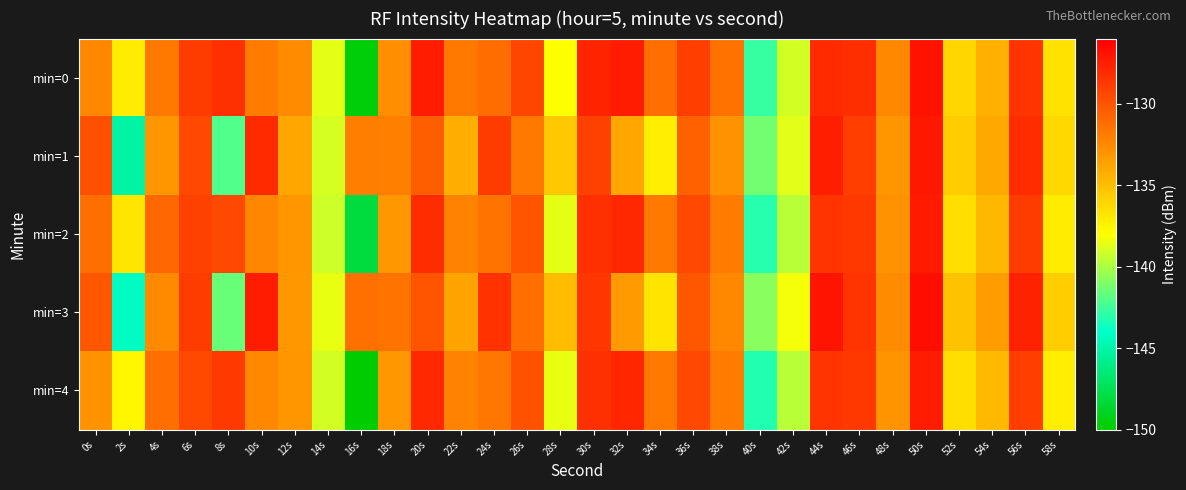

Between 34s and 4s, which is larger?

34s